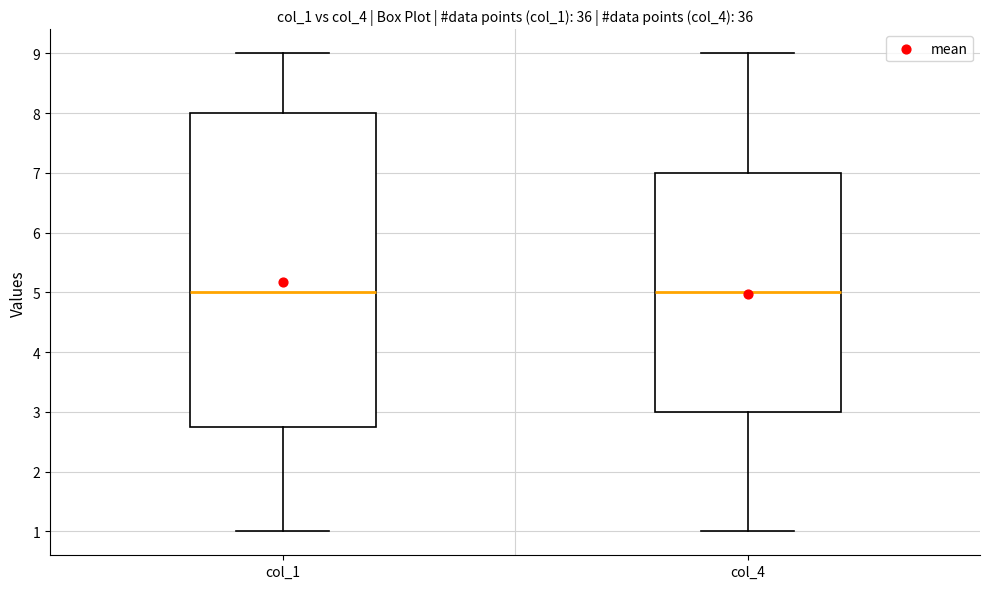

Reading left to right, transcribe this box plot: for each box, give where its median line is, the range the box spans, and where its two whiskers end, as read against the y-axis. The values are not printed on the chart, so give them approximately, as read against the axis.

col_1: median 5.0, box 2.8 to 8.0, whiskers 1.0 to 9.0
col_4: median 5.0, box 3.0 to 7.0, whiskers 1.0 to 9.0